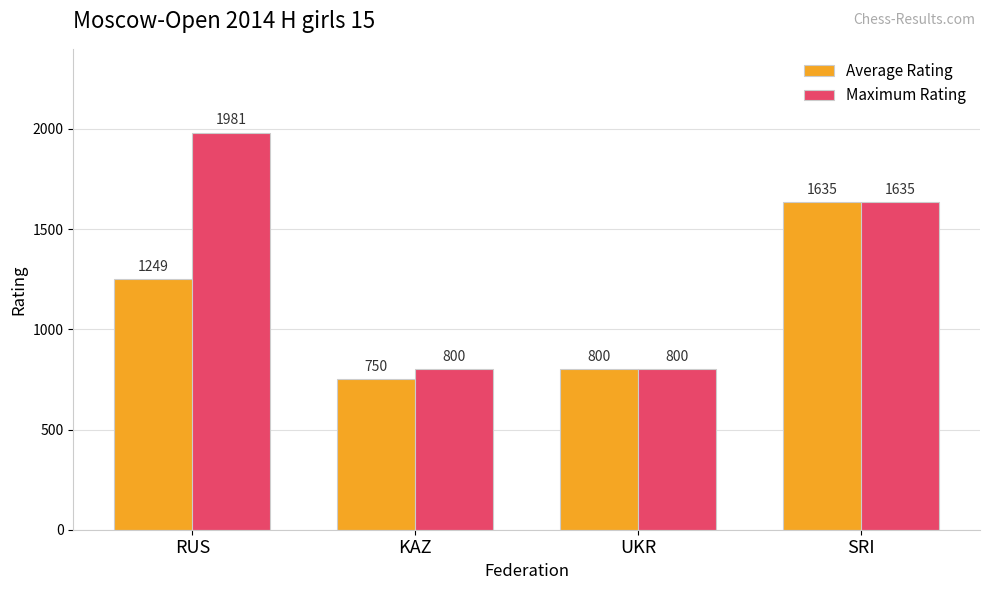

List the labels in order of Average Rating value, smallest first.

KAZ, UKR, RUS, SRI